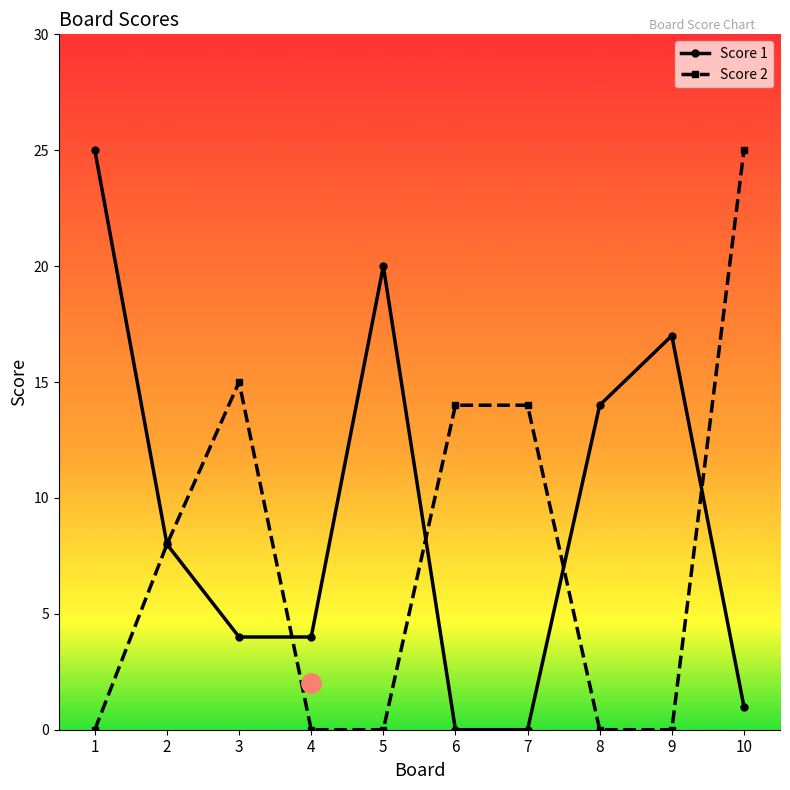

What is the highest value of the Score 2 series?

25